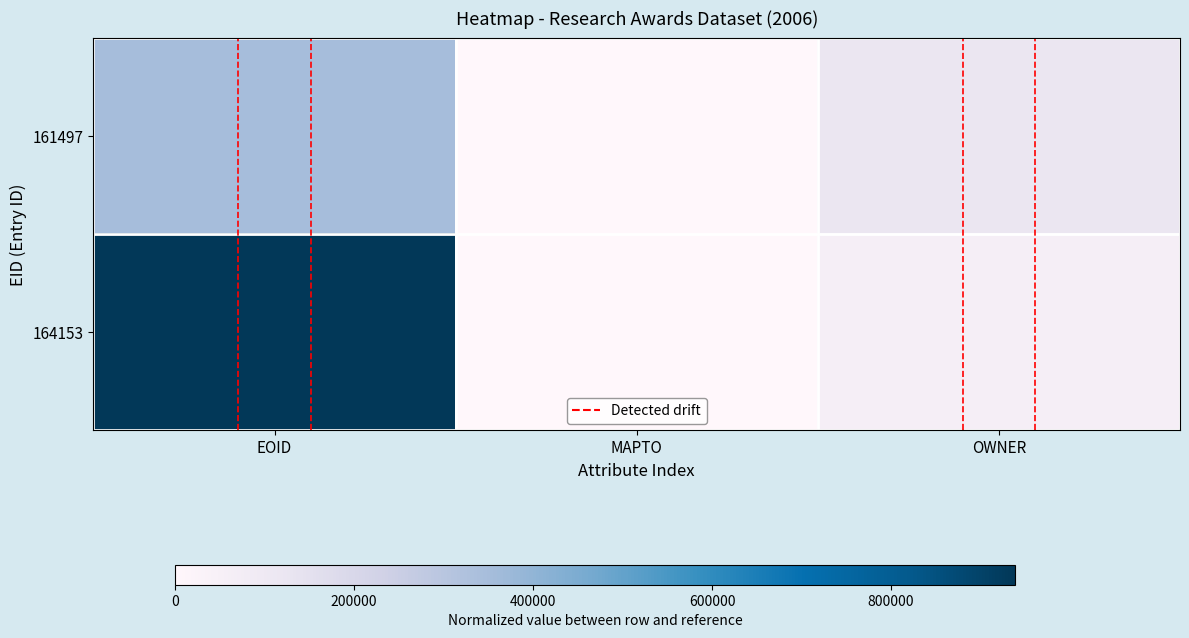

Reading left to right, what are all the values shown in this chart?

161497: EOID=0.4	MAPTO=0.0	OWNER=0.1
164153: EOID=1.0	MAPTO=0.0	OWNER=0.1